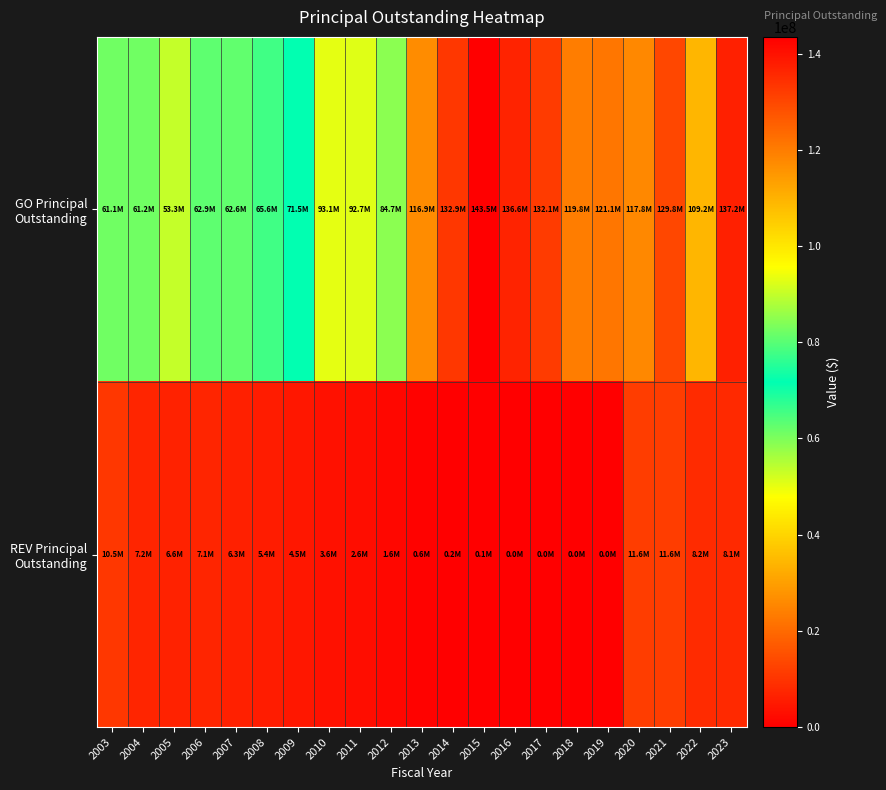

What is the spread (max minus min) of values at 2016?

136610000.0